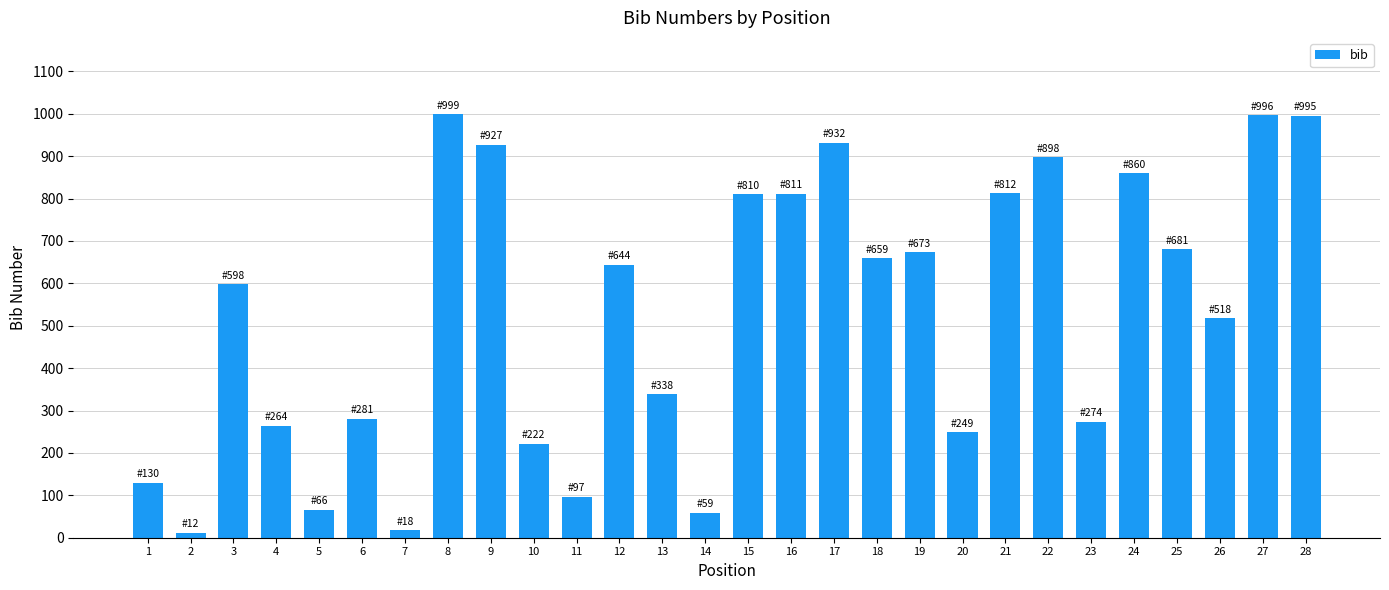

Between 22 and 14, which is larger?

22